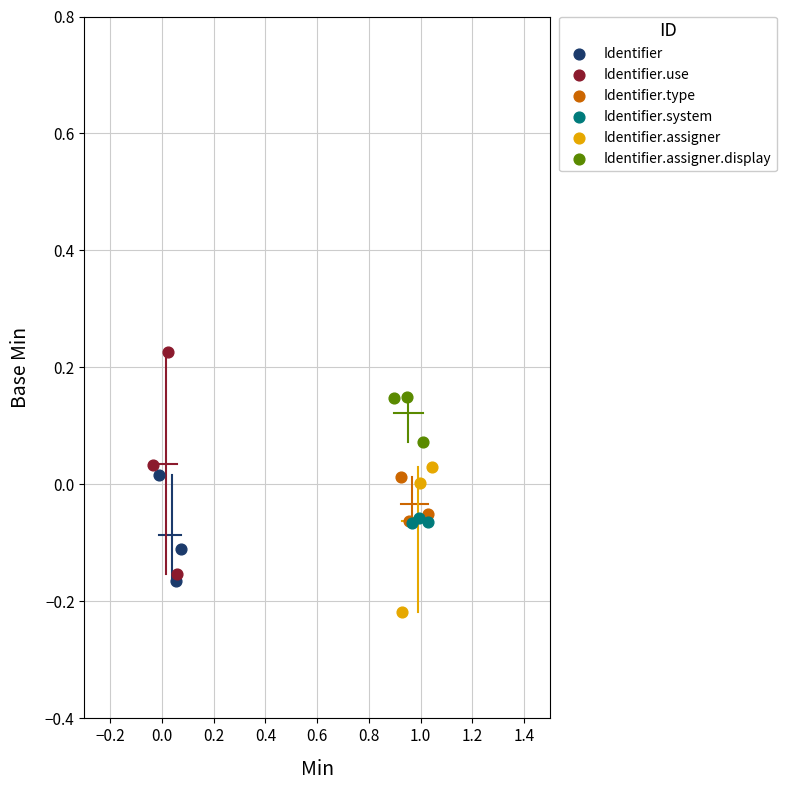

Which series has the largest Y range (max minus min)?

Identifier.use